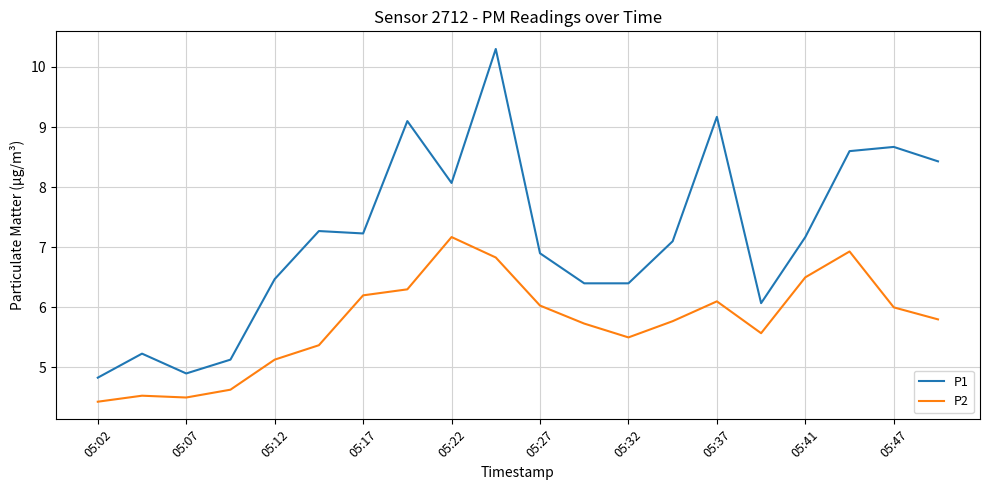

What is the smallest value displayed?

4.4